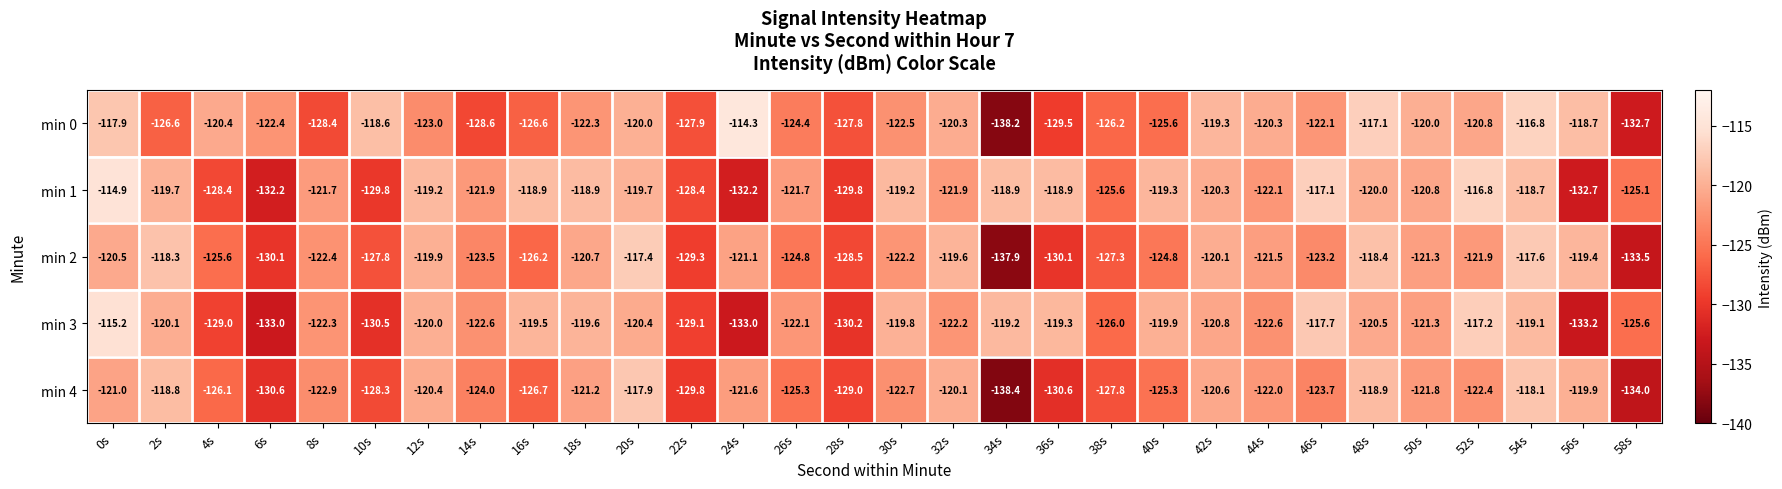

At which category is the sum across all series the highest?

0s